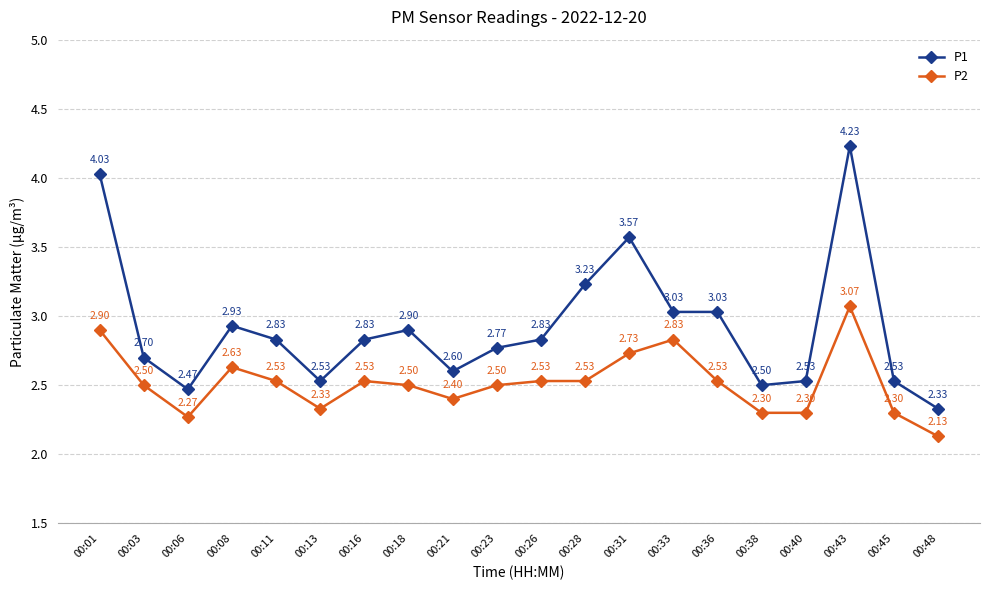

True or false: P2 and P1 intersect in this chart.

False